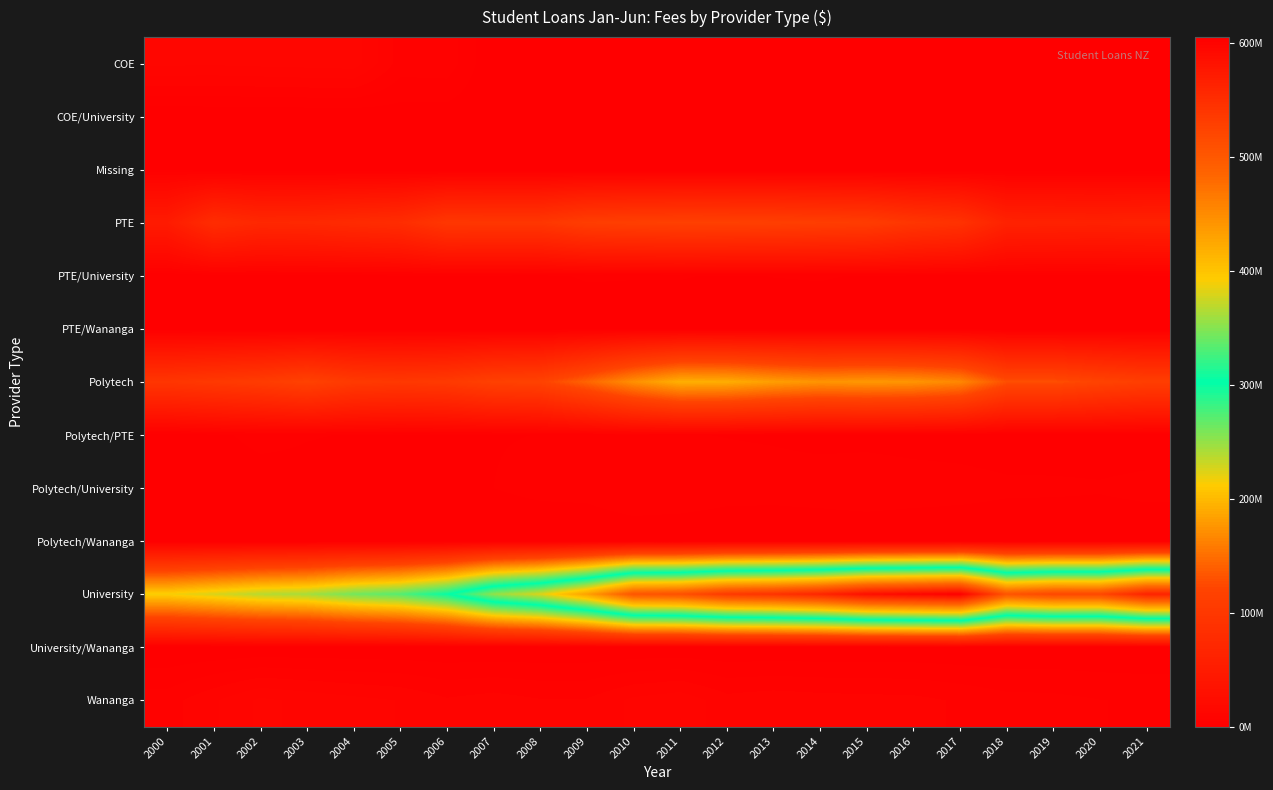

At which category does the chart reach its minimum across all series?

2007